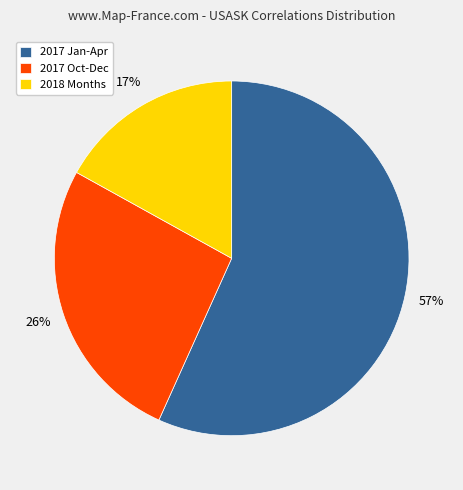

Which has a higher value, 2017 Oct-Dec or 2018 Months?

2017 Oct-Dec